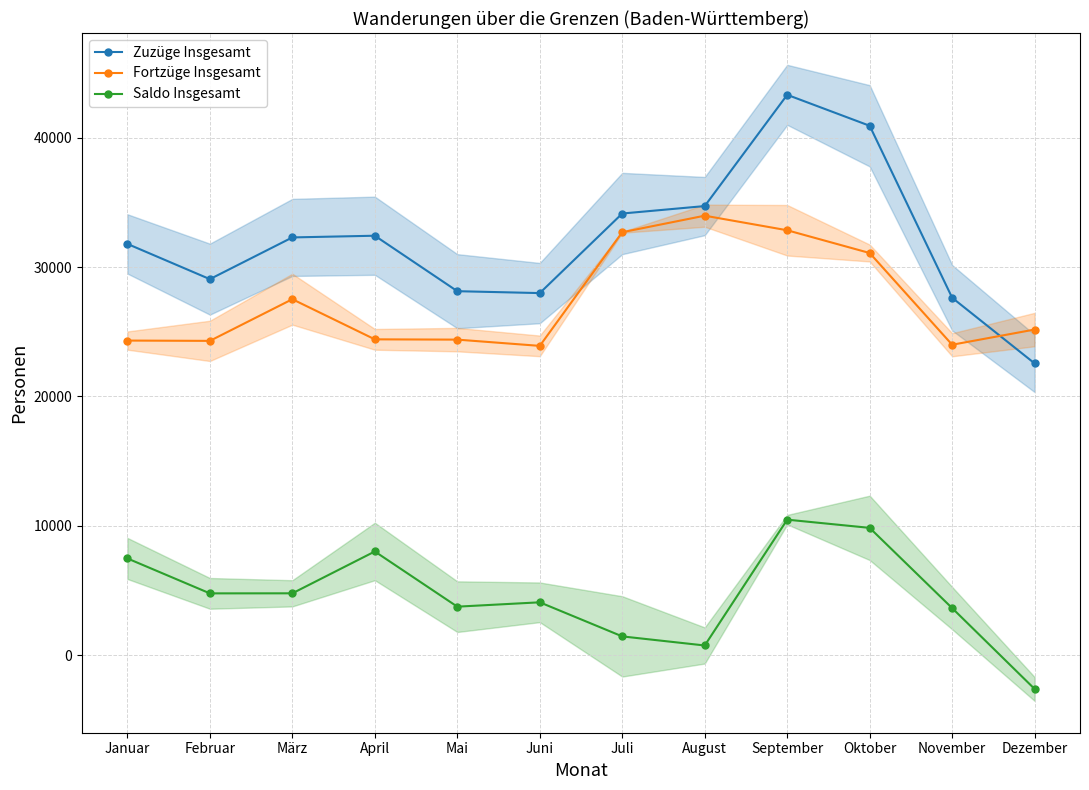

Count the number of data series in this chart.

3